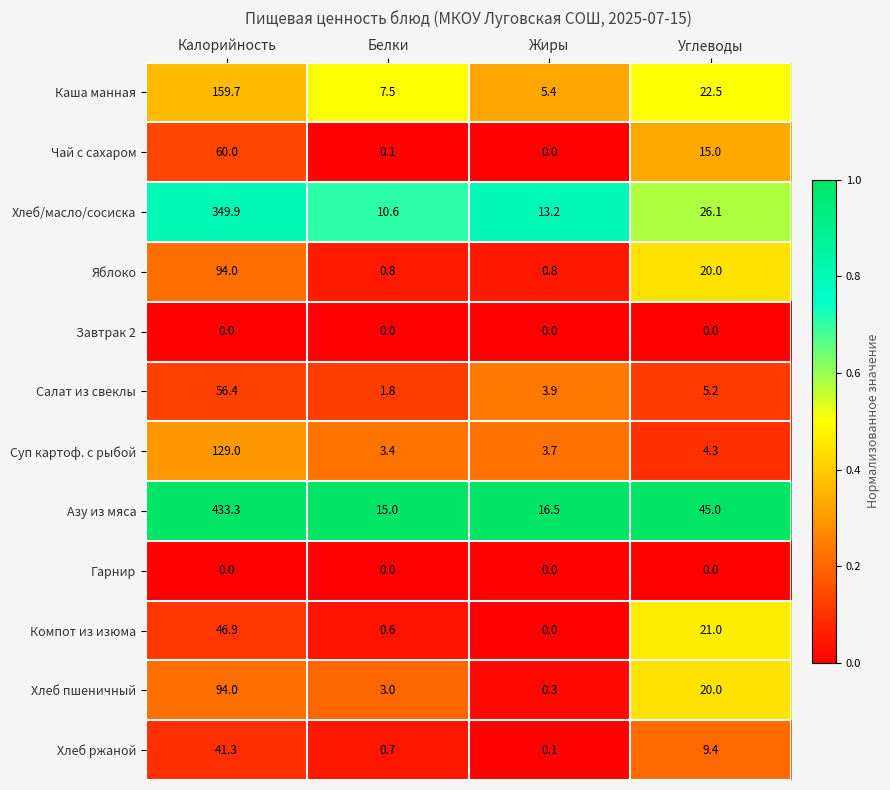

At which label does Хлеб ржаной reach its minimum?

Жиры